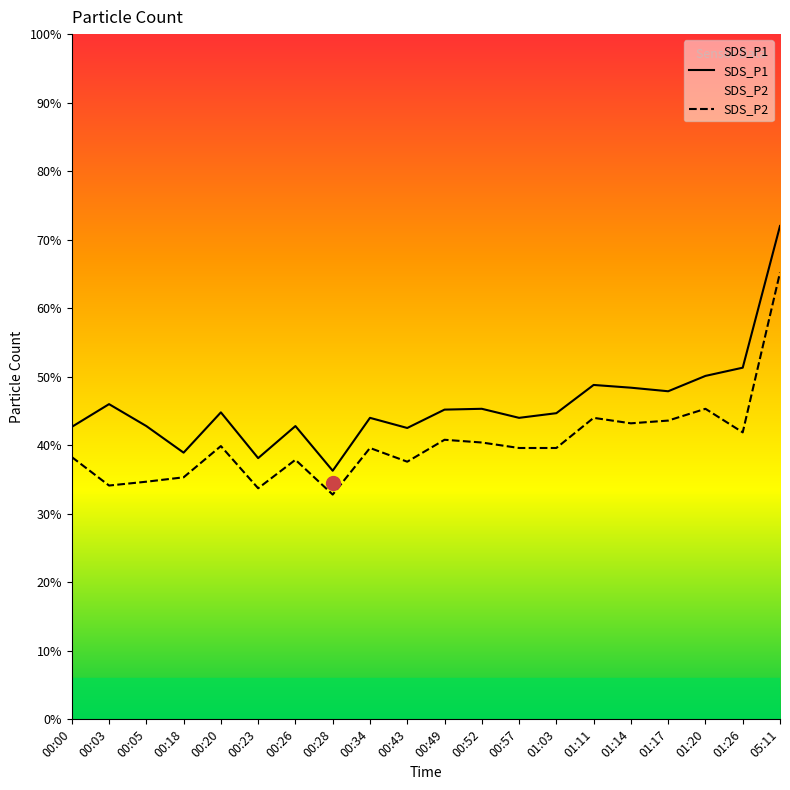

What is the label of the 17th point from the left?

01:17